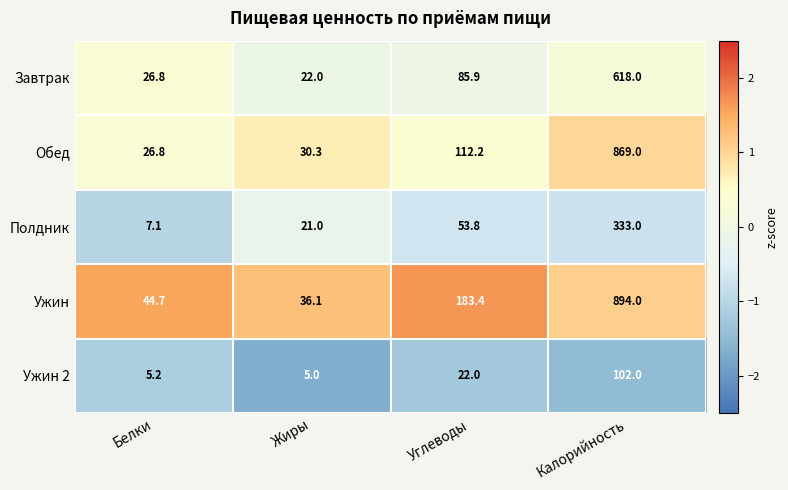

List the labels in order of Ужин value, smallest first.

Жиры, Белки, Углеводы, Калорийность